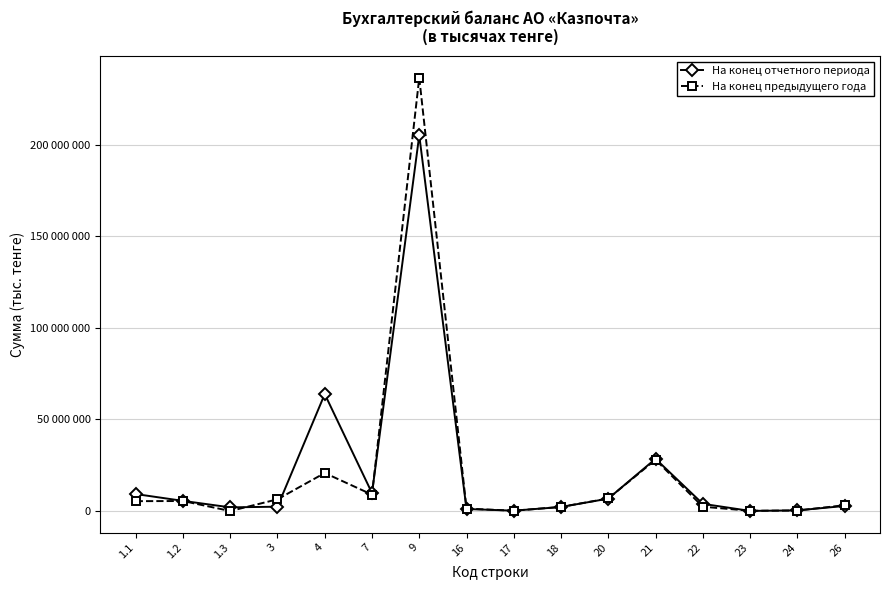

Rank the categories by На конец предыдущего года value from highest to lowest.

9, 21, 4, 7, 20, 3, 1.2, 1.1, 26, 22, 18, 16, 24, 17, 23, 1.3